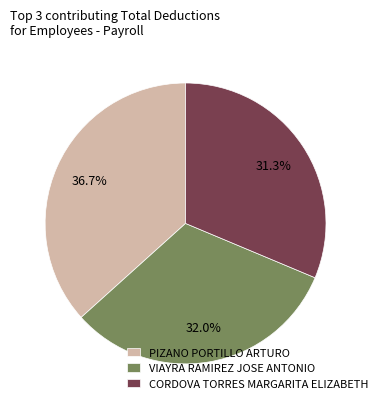

What percentage is NOT represented by PIZANO PORTILLO ARTURO?

63.3%